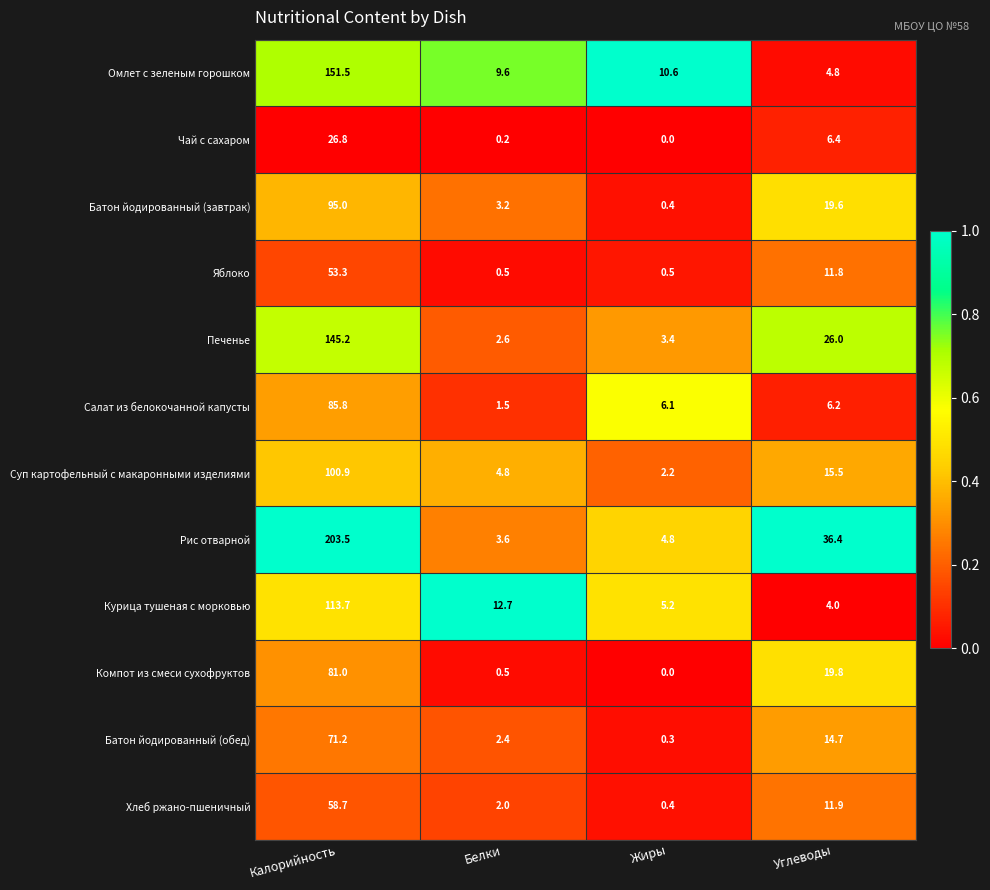

What is the total value across all series at Белки?

43.6